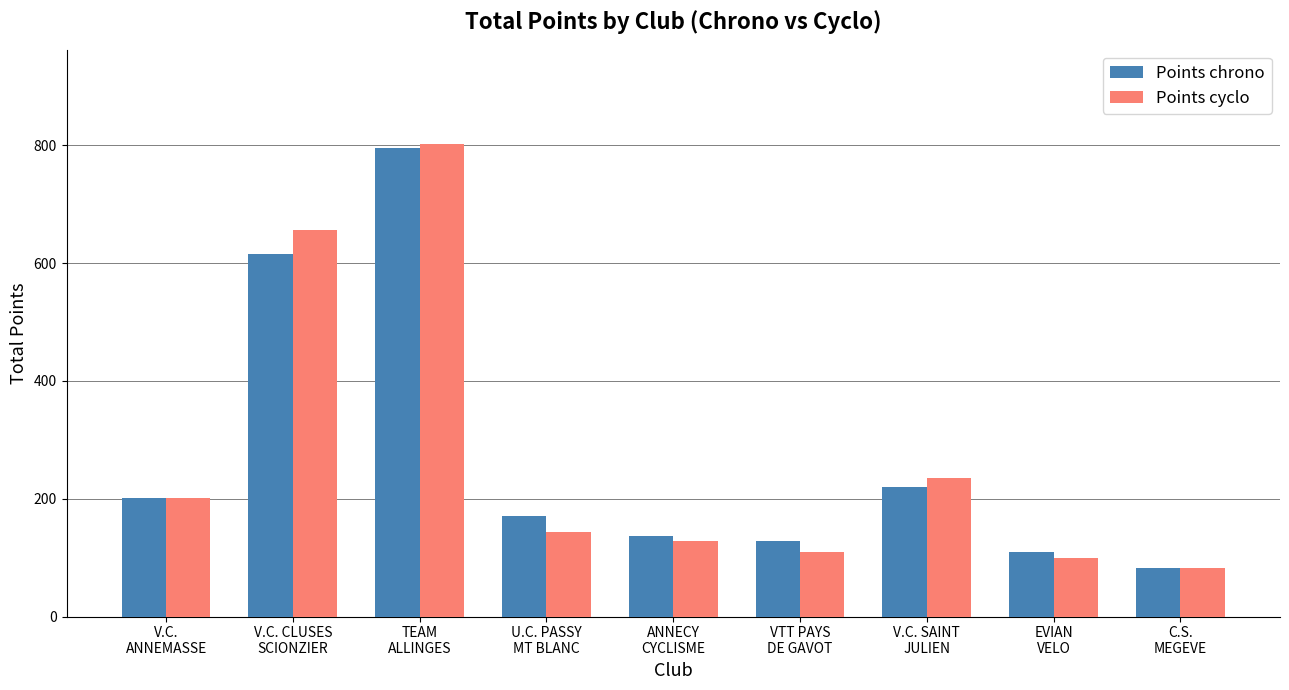

What is the minimum value shown in the chart?

83